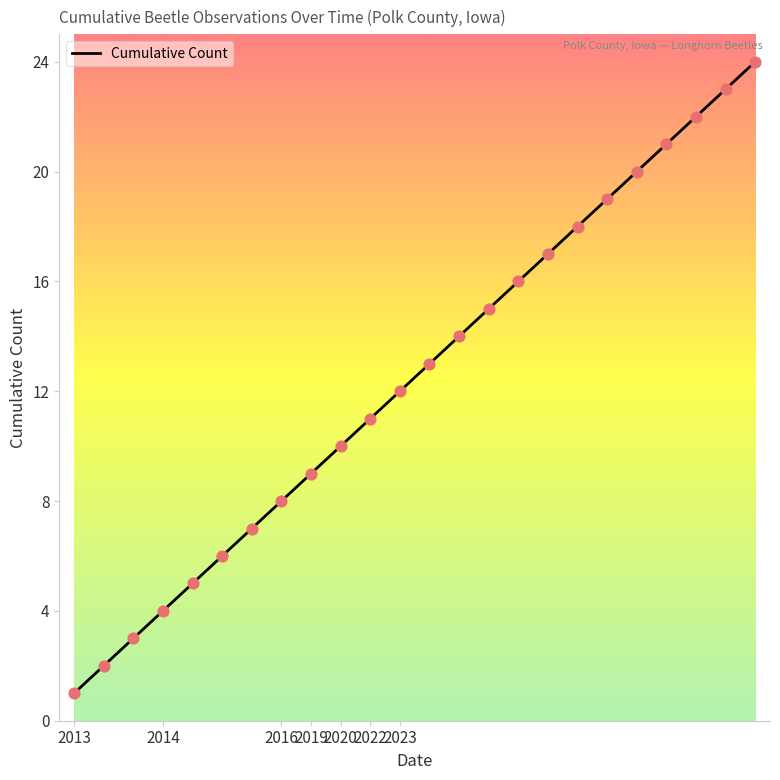

What is the difference between the maximum and minimum values?

23